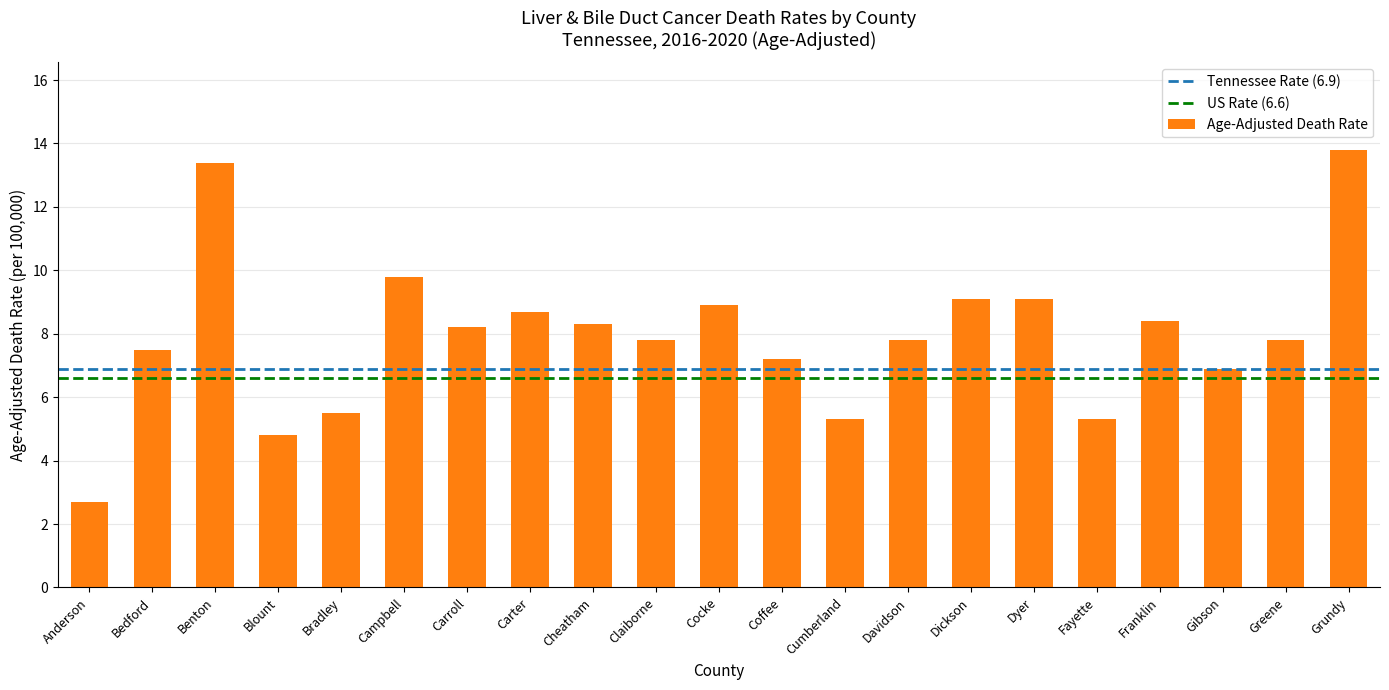

What is the label of the 10th bar from the left?

Claiborne